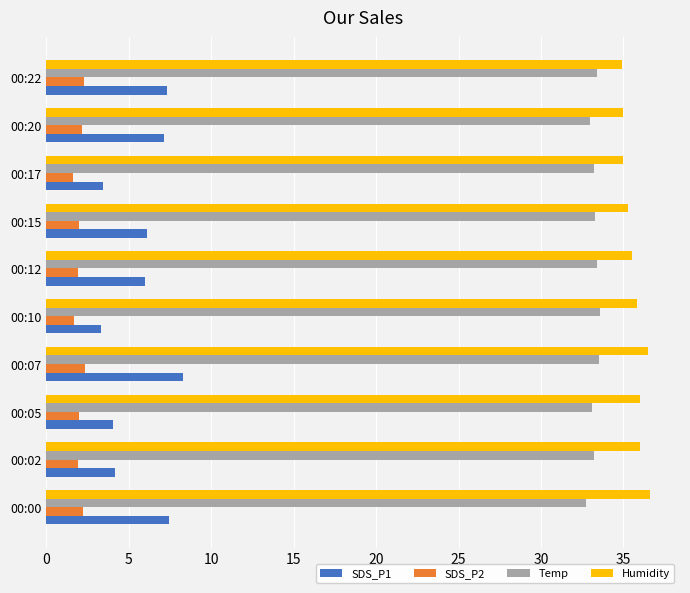

What is the average value of the Humidity series?

35.7